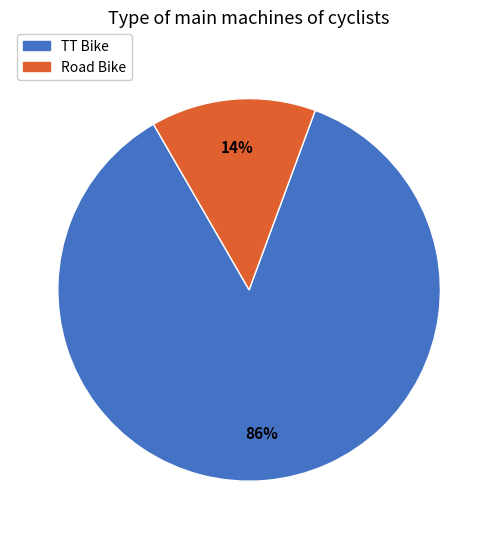

To the nearest percent, what is the difference between the largest and smallest slice percentages?

72%